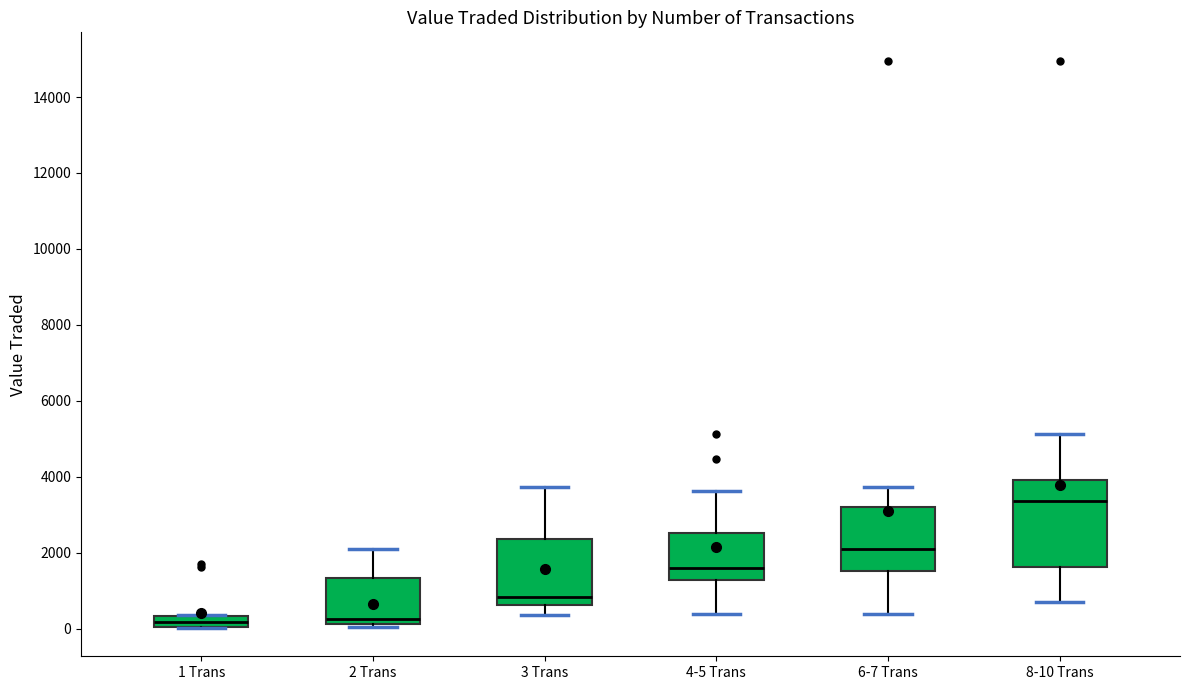

Where is the upper edge of the box for 6-7 Trans on the y-axis? The values are not printed on the chart, so give them approximately, as read against the axis.

3200